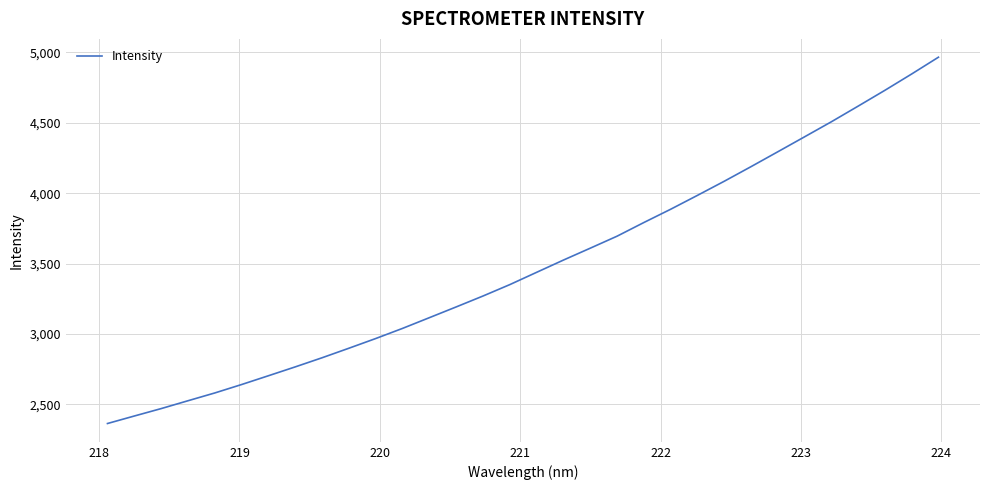

What is the maximum value shown in the chart?

4965.6